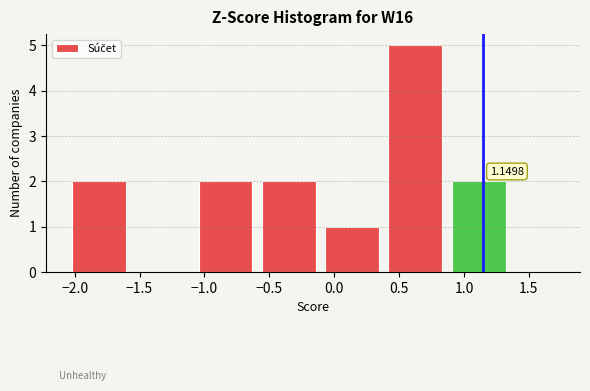

Which range on the x-axis has the tallest bar?

0.40 to 0.90